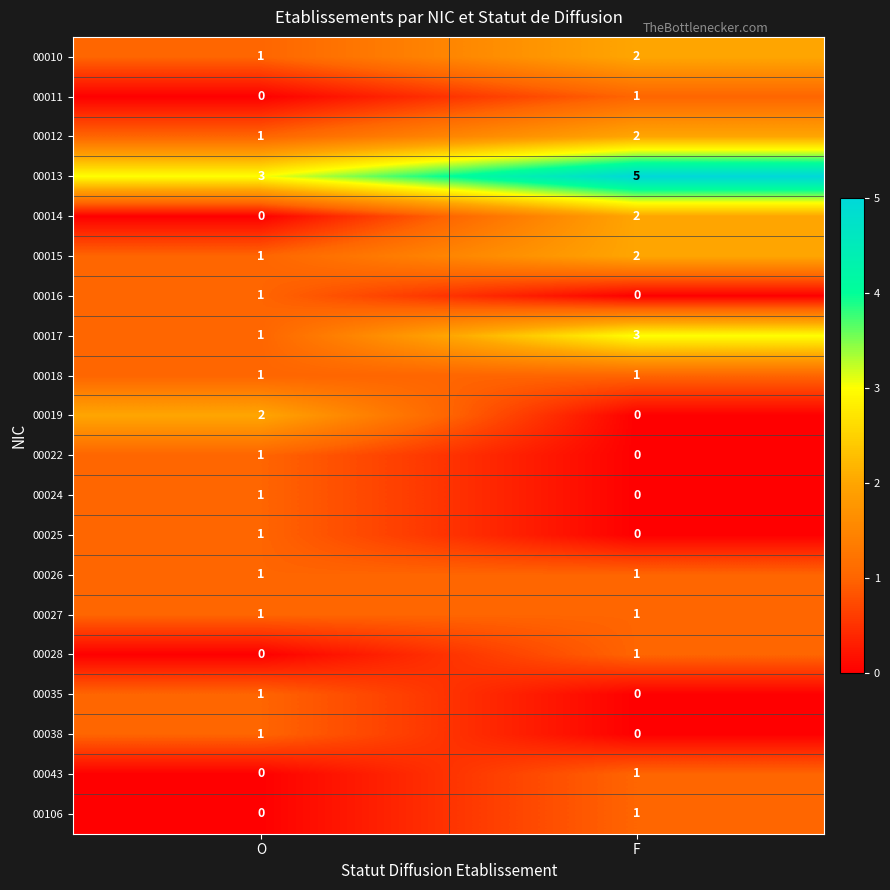

Where is 00038 nearest to the value 0?

F